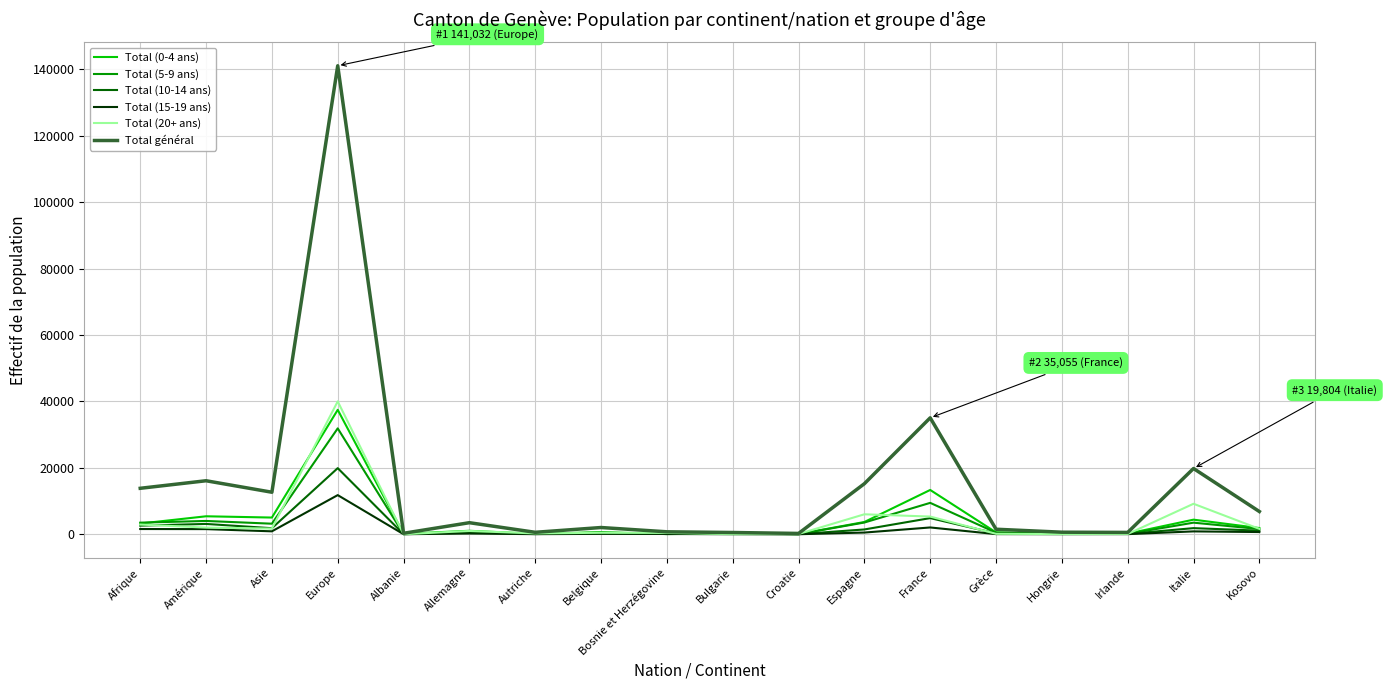

At how many categories does at least one series exceed 129428?

1